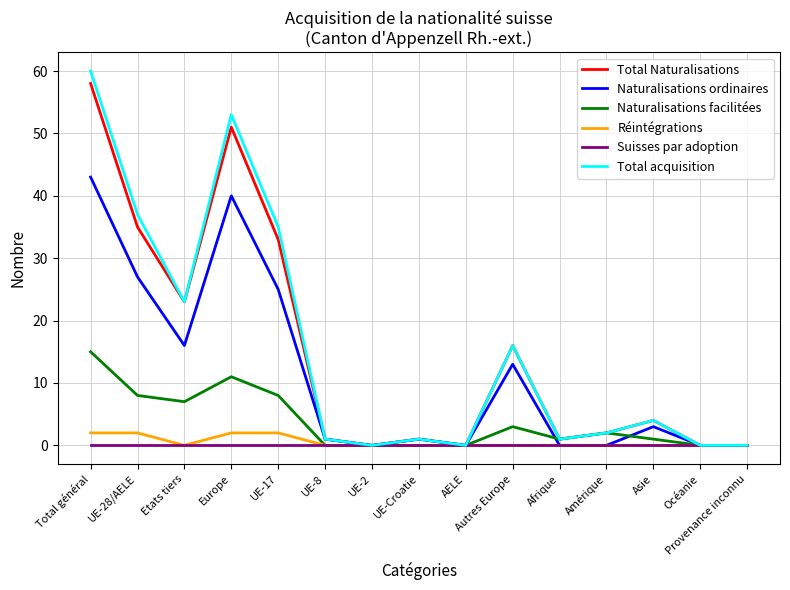

How many lines are shown in the chart?

6